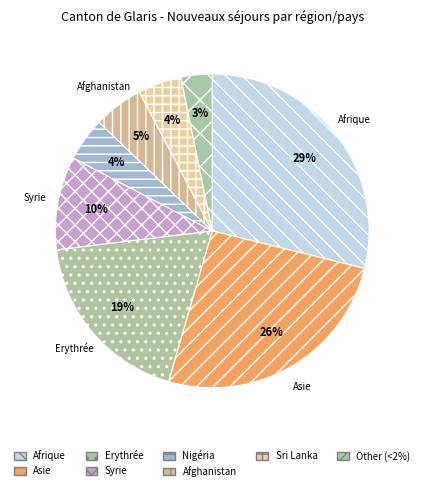

How many slices are in this pie chart?

8